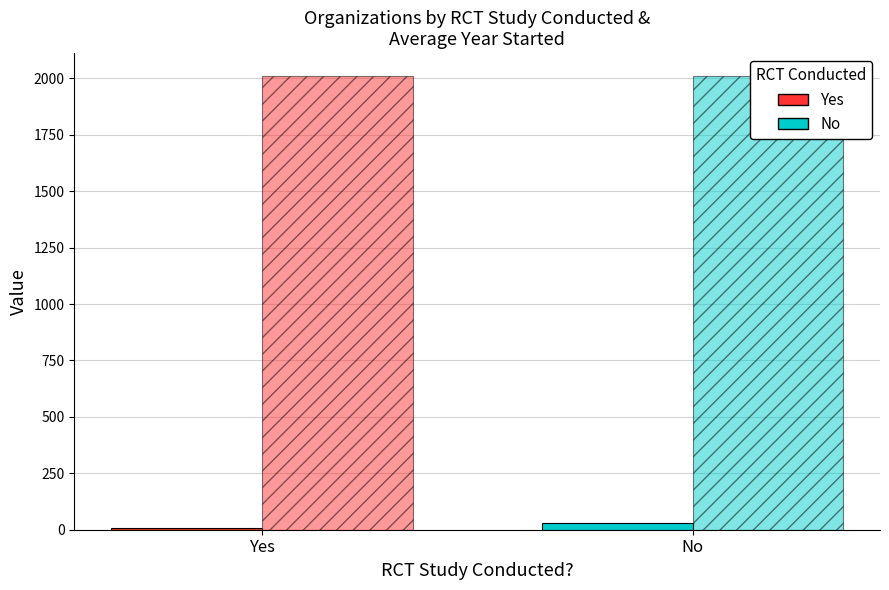

What is the difference between the maximum and minimum values in the Avg Year Started series?

0.5